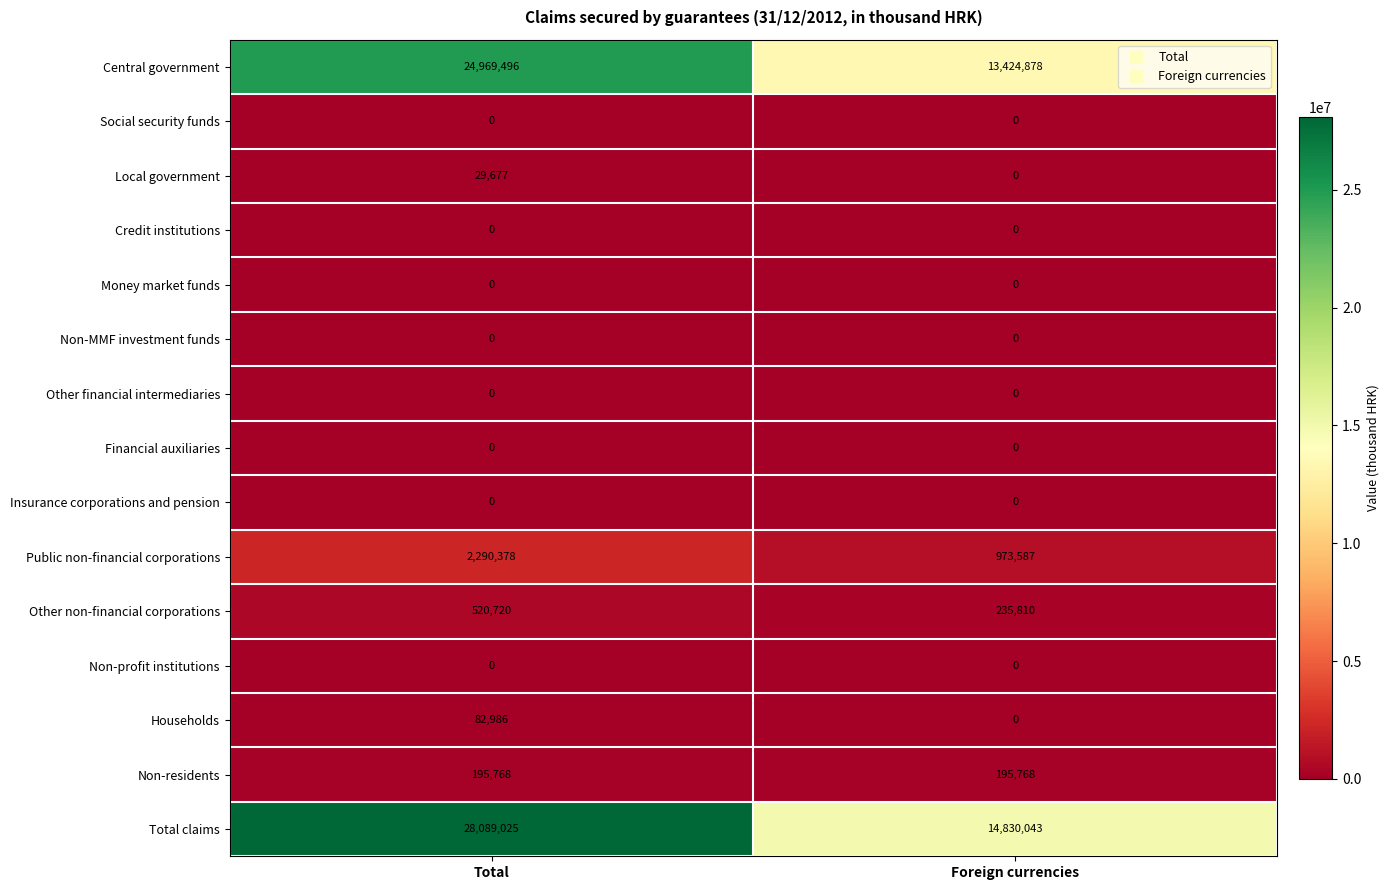

What value does the Total claims series have at Foreign currencies?

14830043